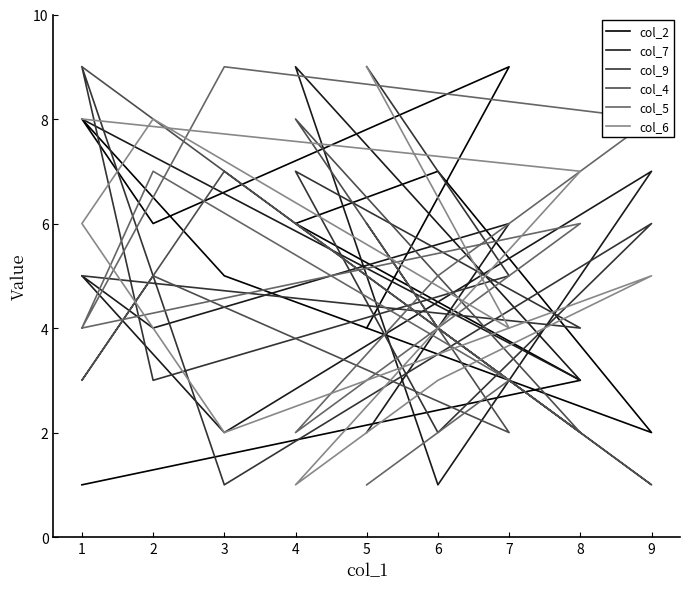

How many interior local valleys does the col_2 series have?

2